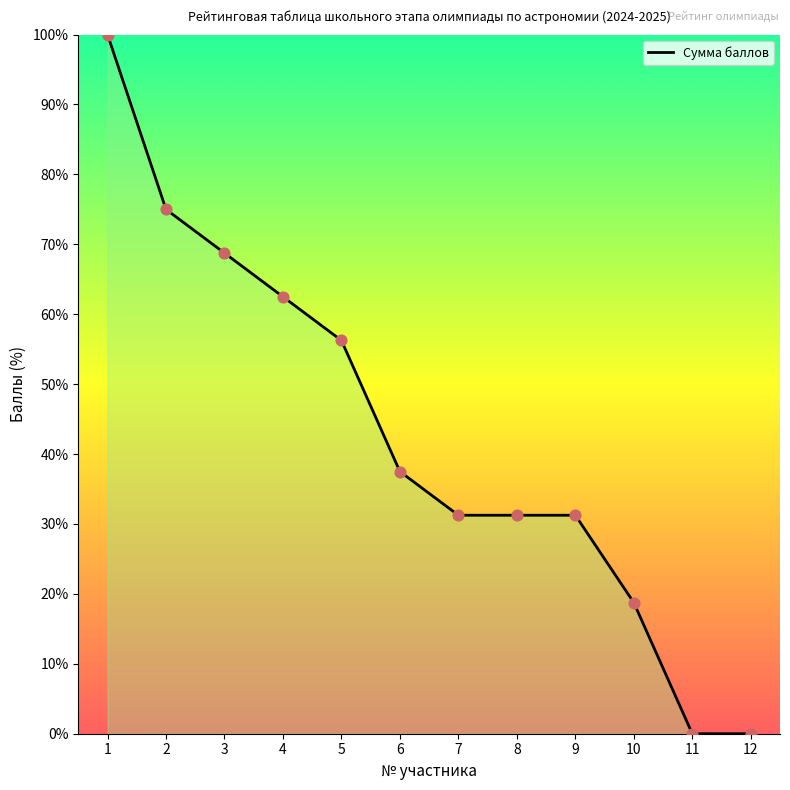

What is the change in value from 4 to 11?

-62.5